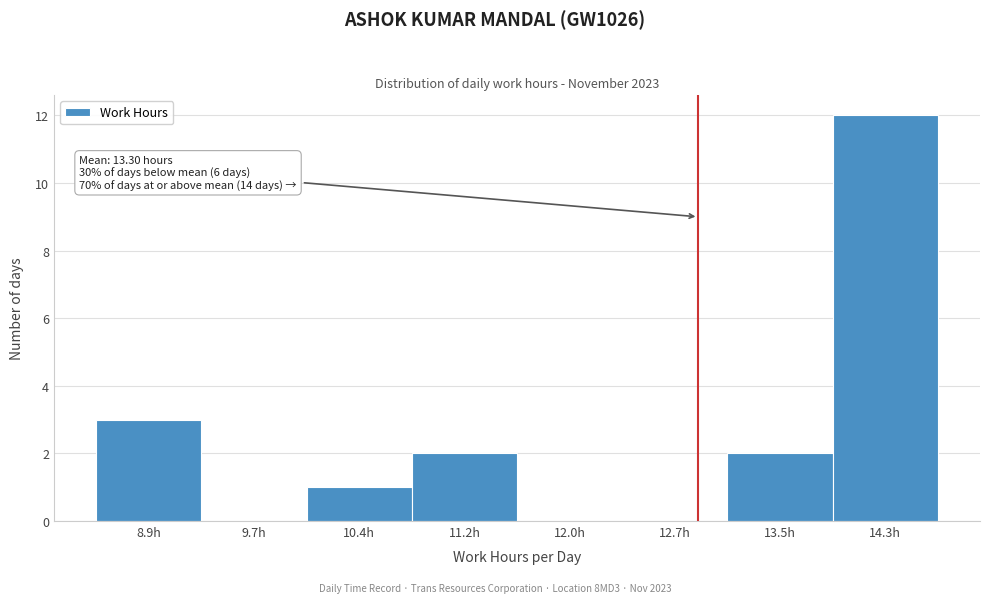

Reading left to right, extract all data points from this chart.

8.9h=3	9.7h=0	10.4h=1	11.2h=2	12.0h=0	12.7h=0	13.5h=2	14.3h=12